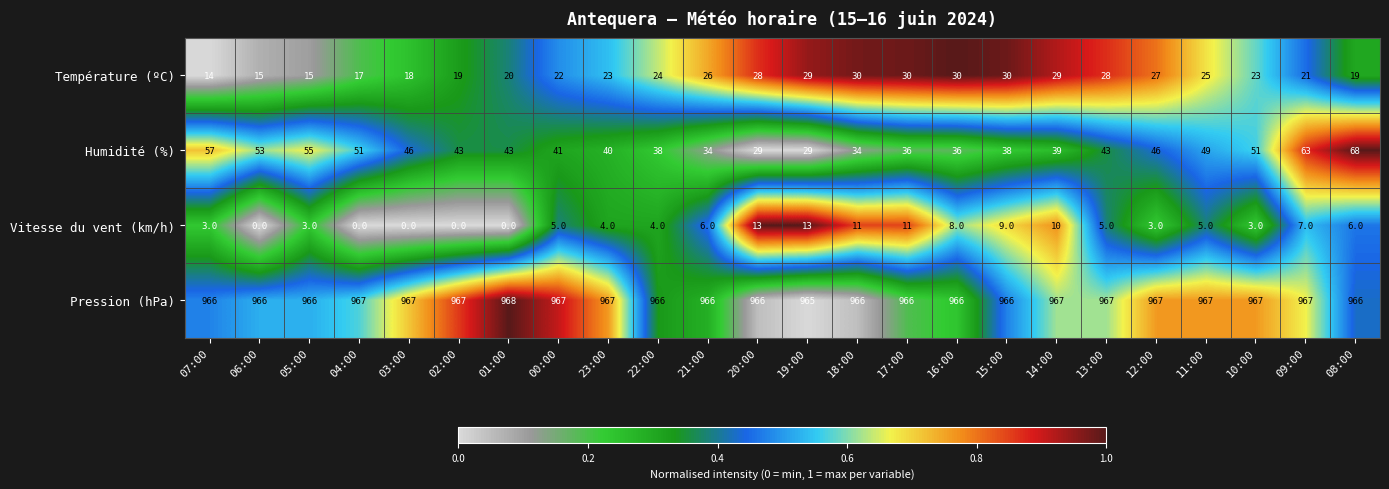

The value of Température (ºC) at 03:00 is 18. True or false?

True